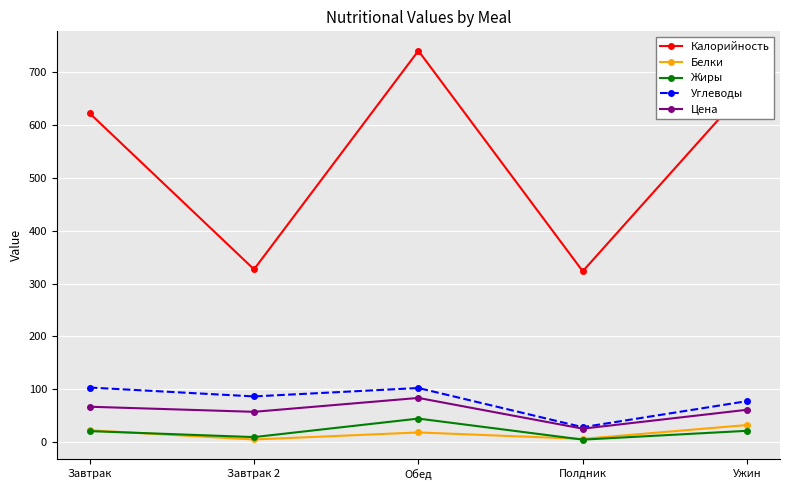

What is the spread (max minus min) of values at Обед?

721.5